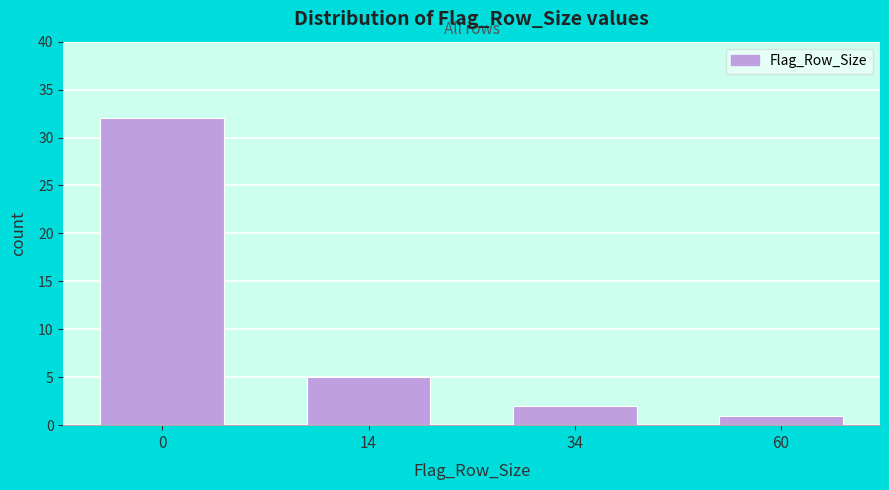

Reading left to right, list all the values displayed in this chart.

32	5	2	1